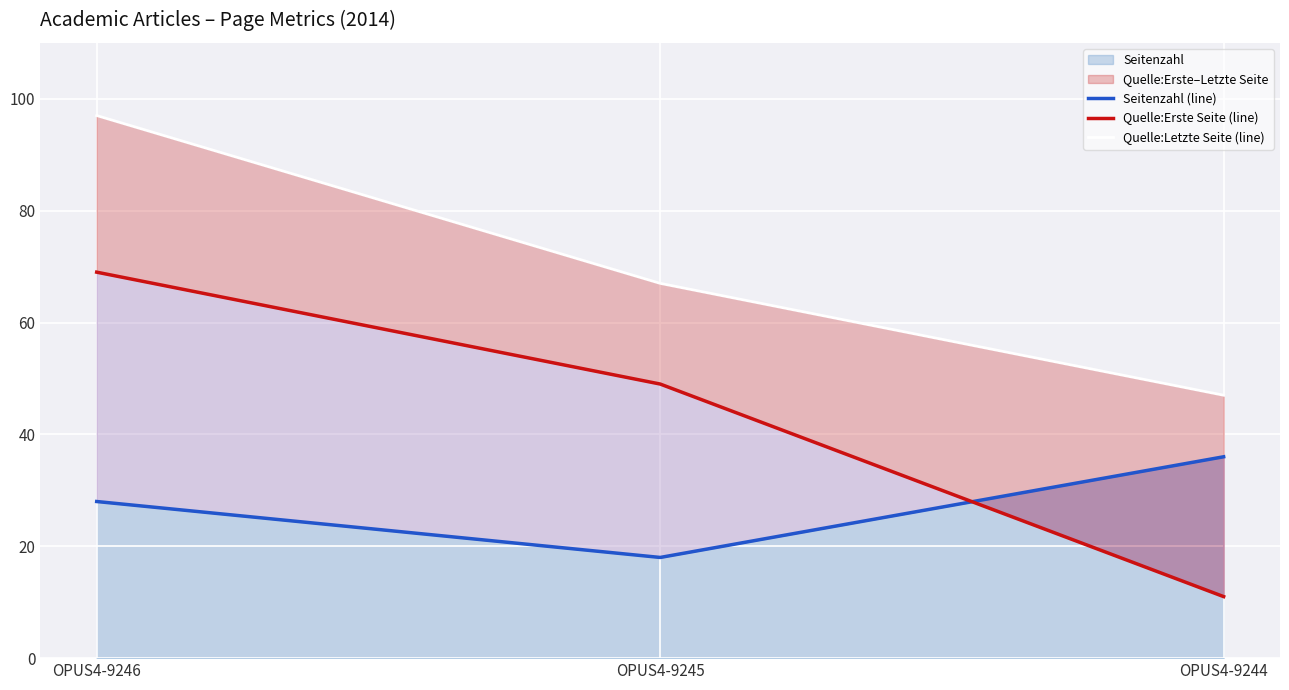

List the labels in order of Seitenzahl value, smallest first.

OPUS4-9245, OPUS4-9246, OPUS4-9244